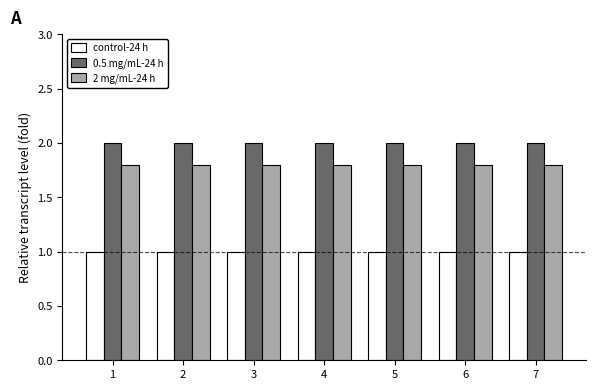

The value of control-24 h at 4 is 1.0. True or false?

True